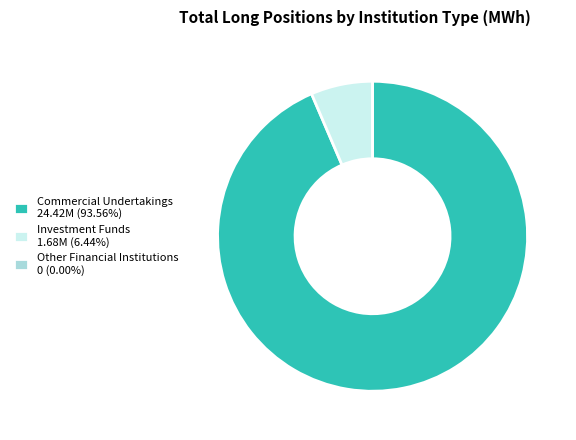

Approximately how many times larger is the value at Commercial Undertakings 24.42M (93.56%) compared to Investment Funds 1.68M (6.44%)?

14.5